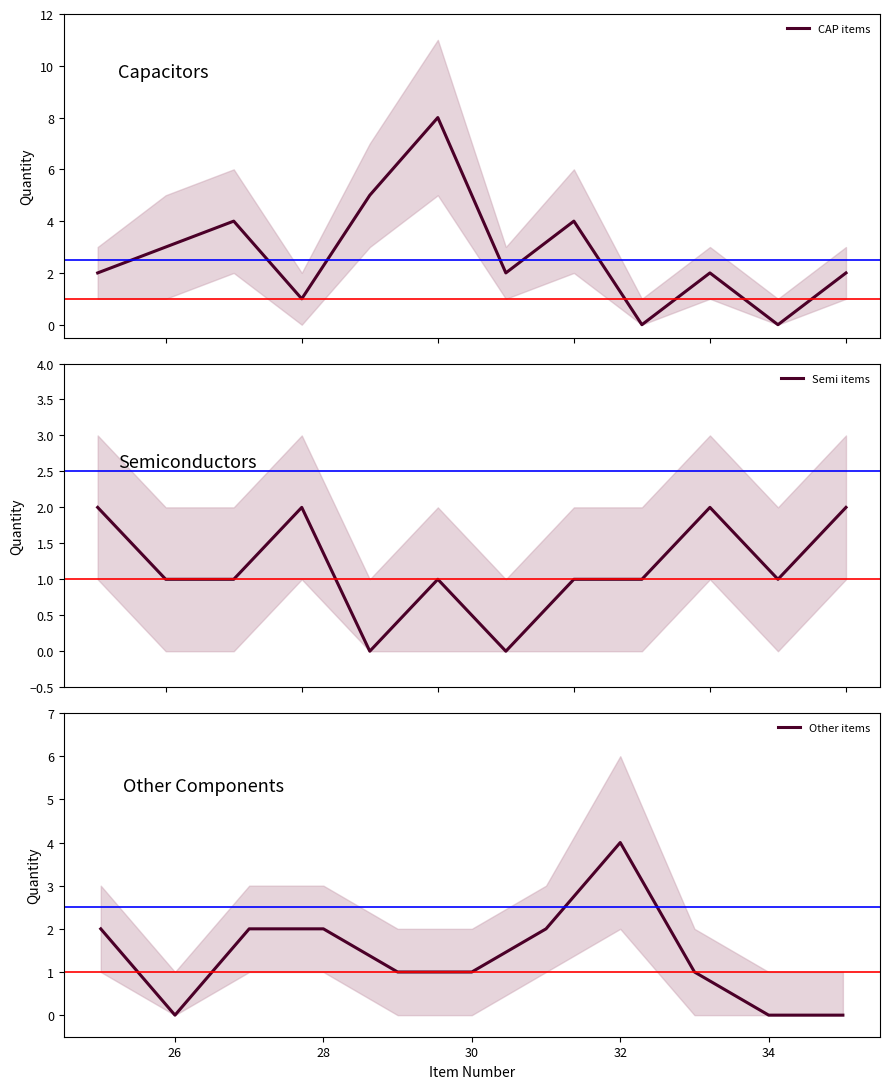

What is the maximum value for CAP items?

8